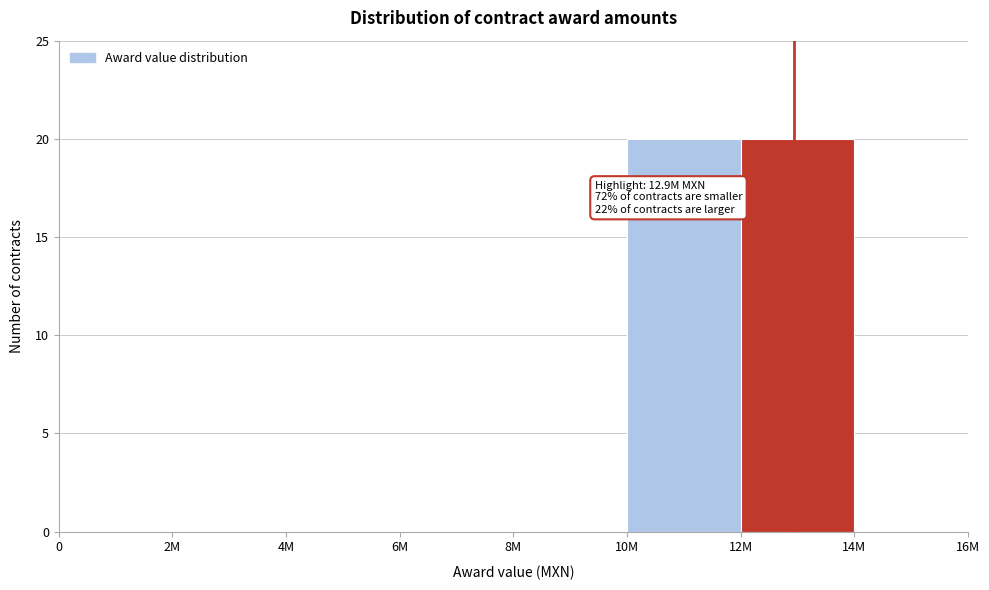

Reading left to right, list all the values displayed in this chart.

0=0	2M=0	4M=0	6M=0	8M=0	10M=20	12M=20	14M=0